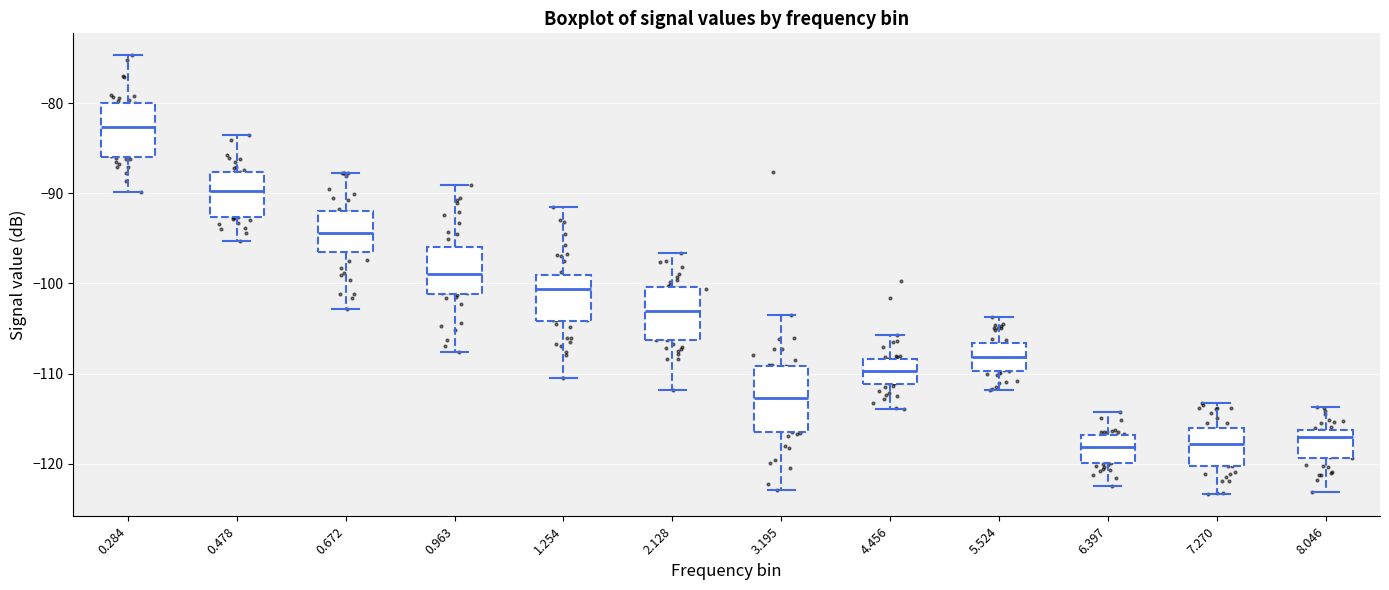

Comparing the boxes themselves (not the whiskers), which one is the tallest?

3.195